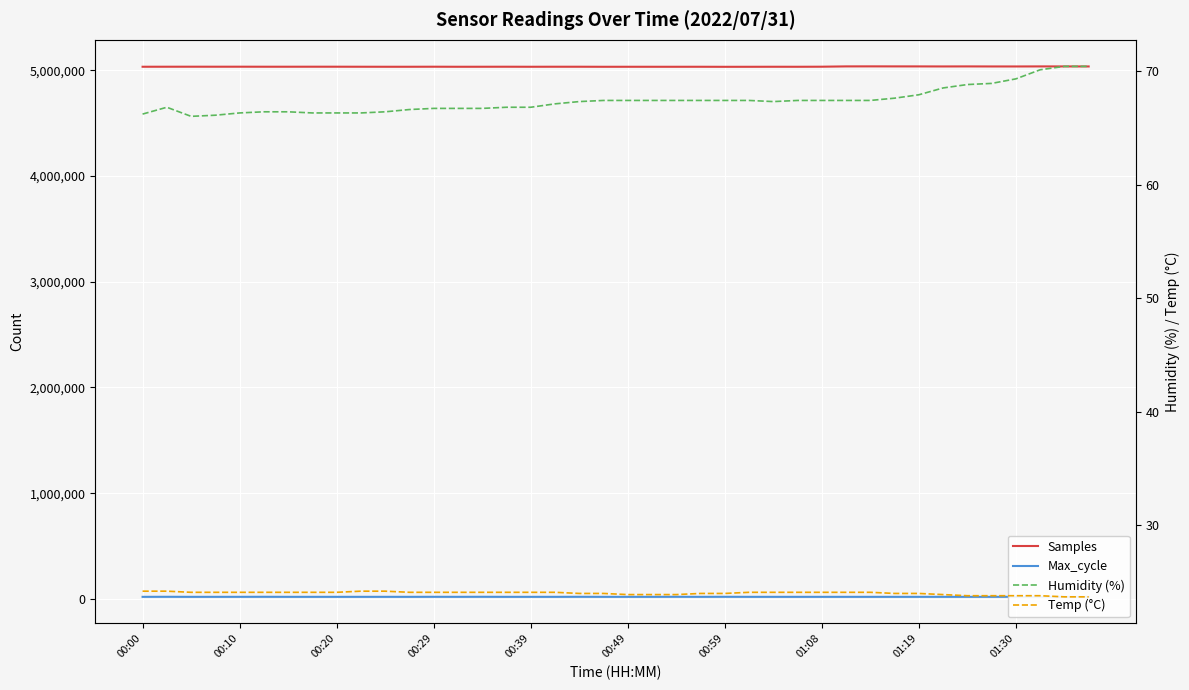

Is it true that Max_cycle equals 20053.0 at 00:00?

True